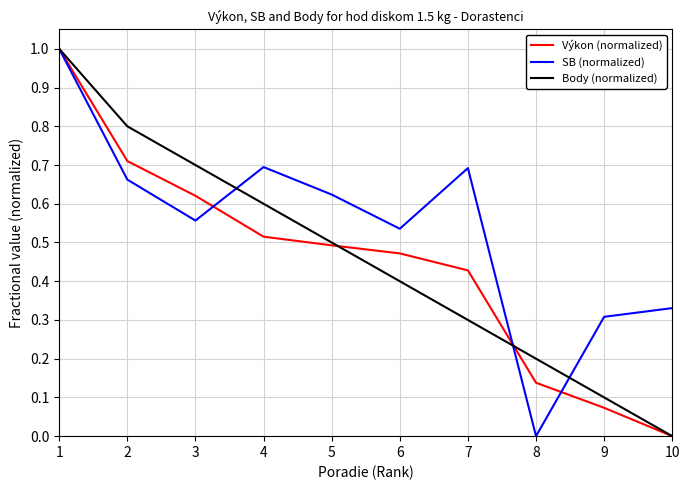

The value of SB (normalized) at 3 is 0.6. True or false?

True